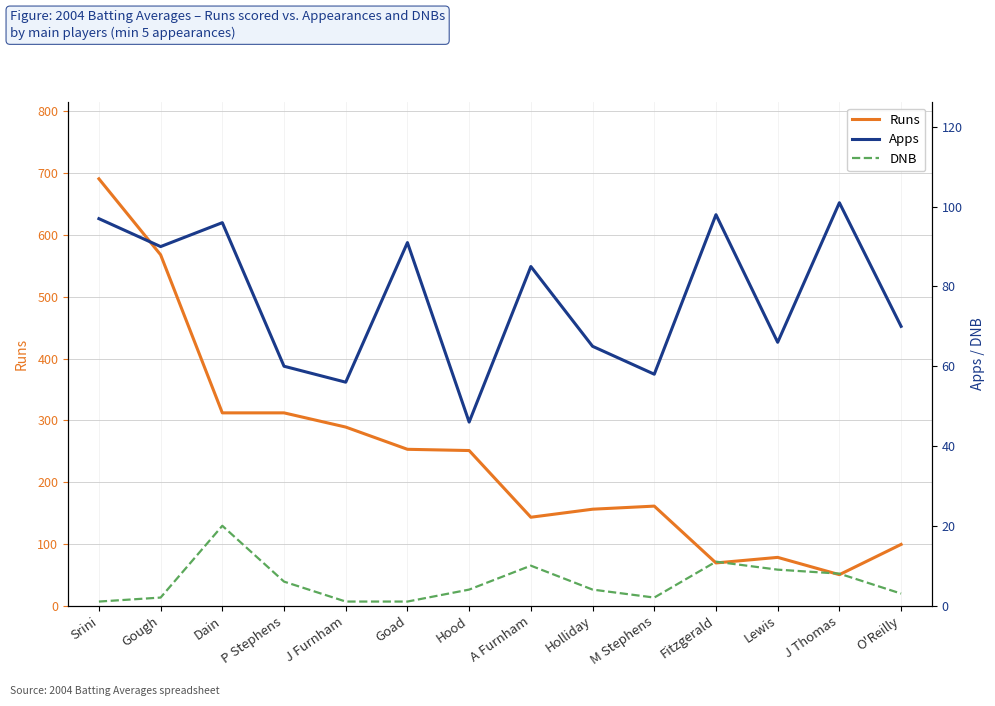

At Srini, list the series in order from largest to smallest.

Runs, Apps, DNB